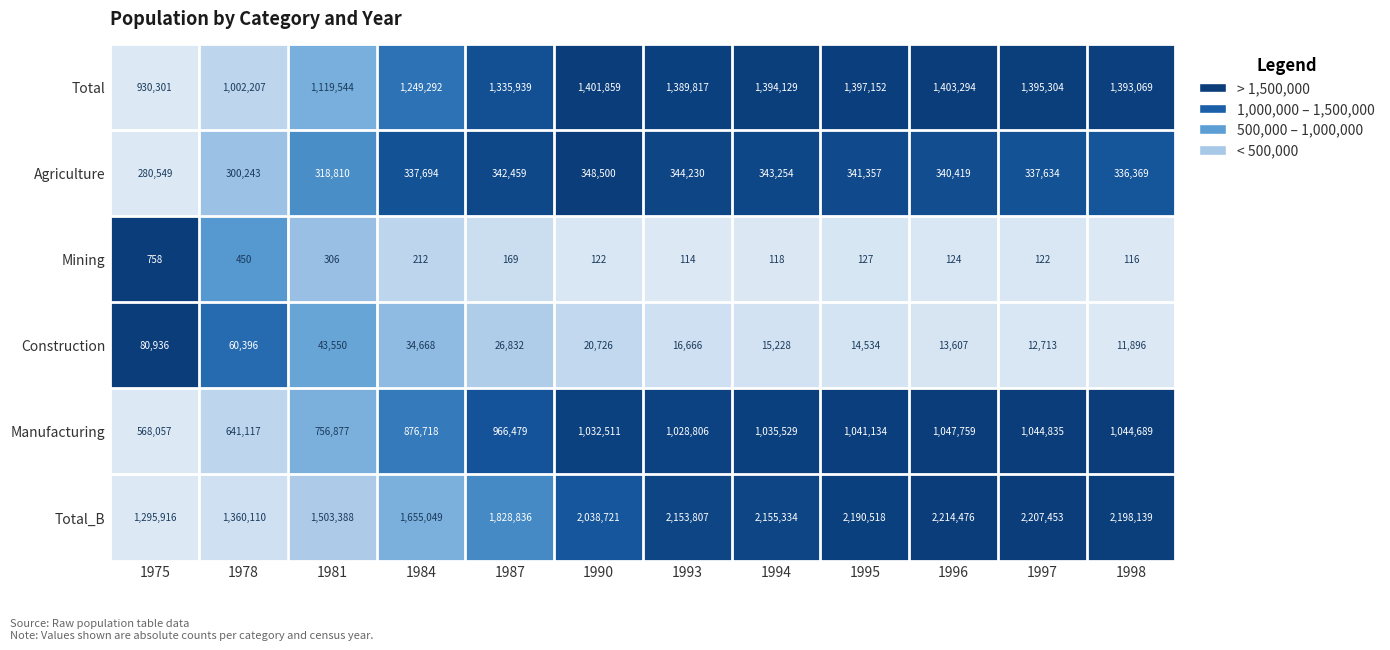

At which category does the chart reach its peak across all series?

1996